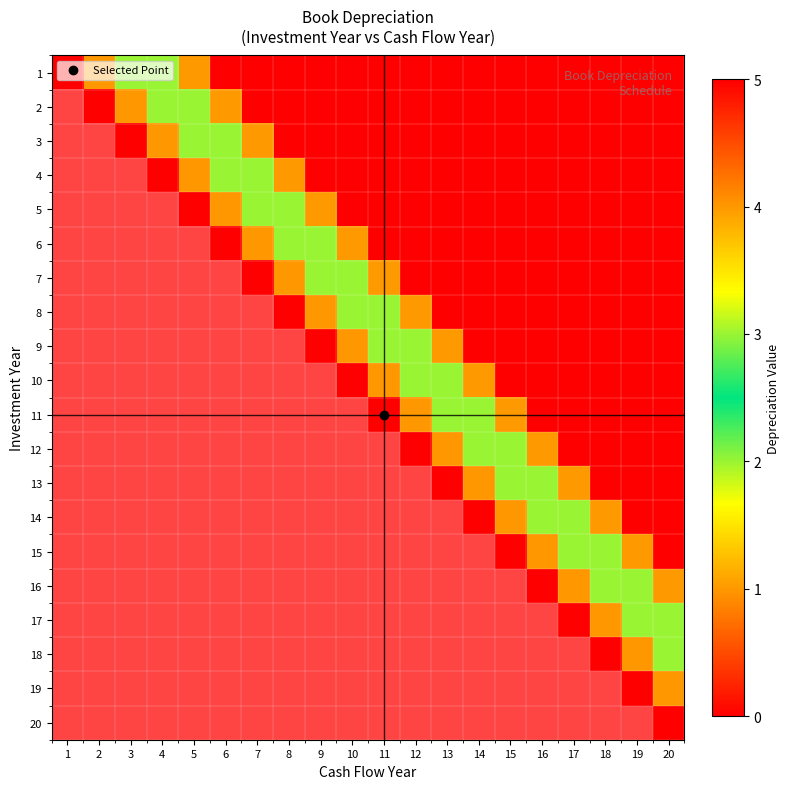

Between 4 and 16, which series saw the biggest shift?

4